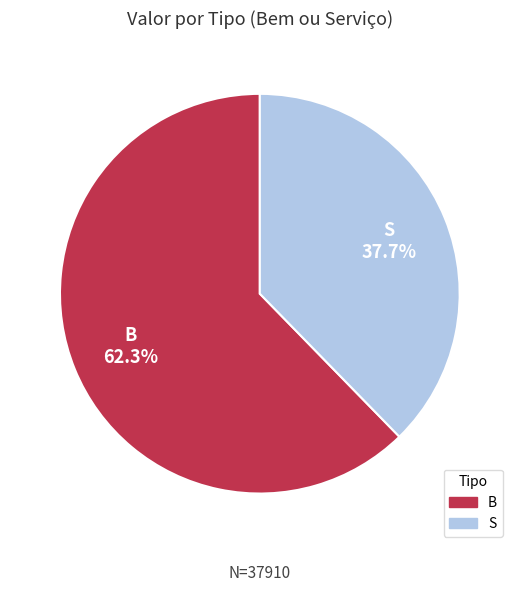

Which category has the smallest portion of the pie?

S